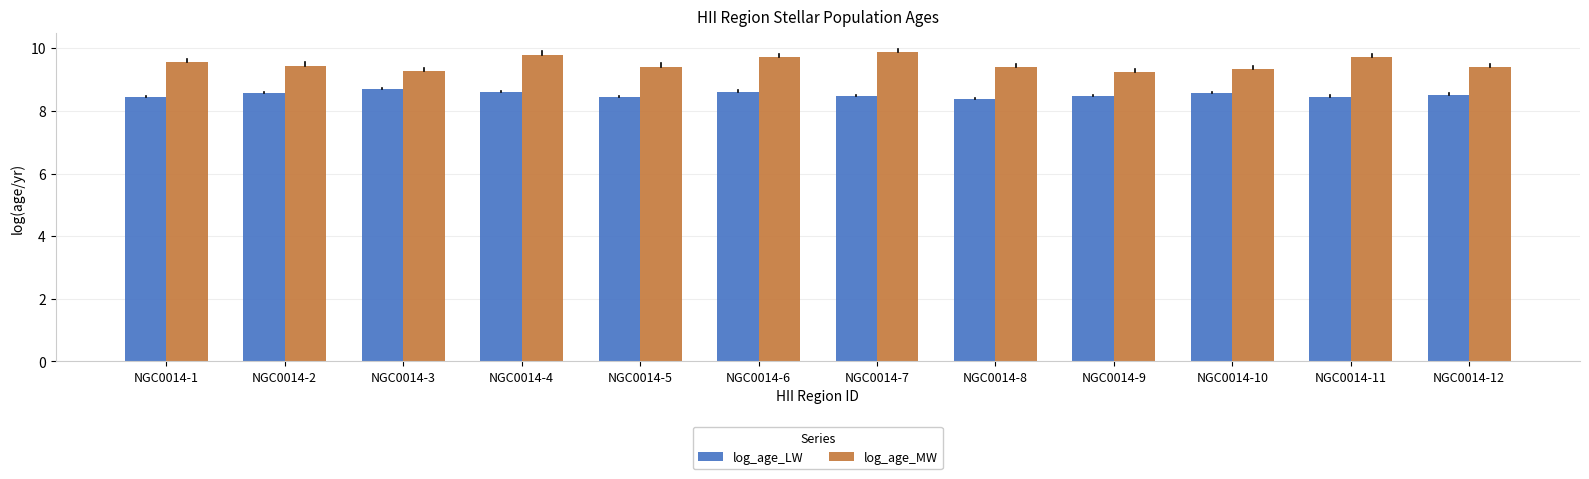

What is the total value across all series at NGC0014-1?

18.0